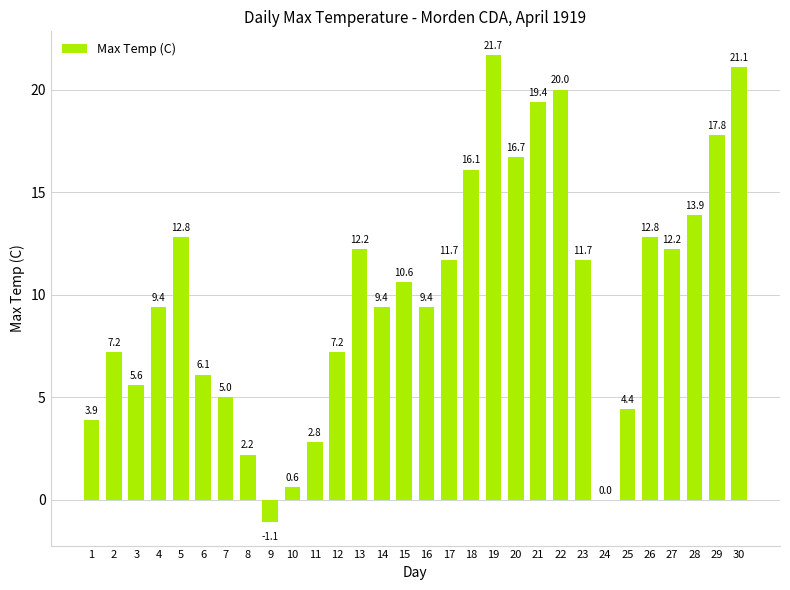

Where does the data first go above 10?

5